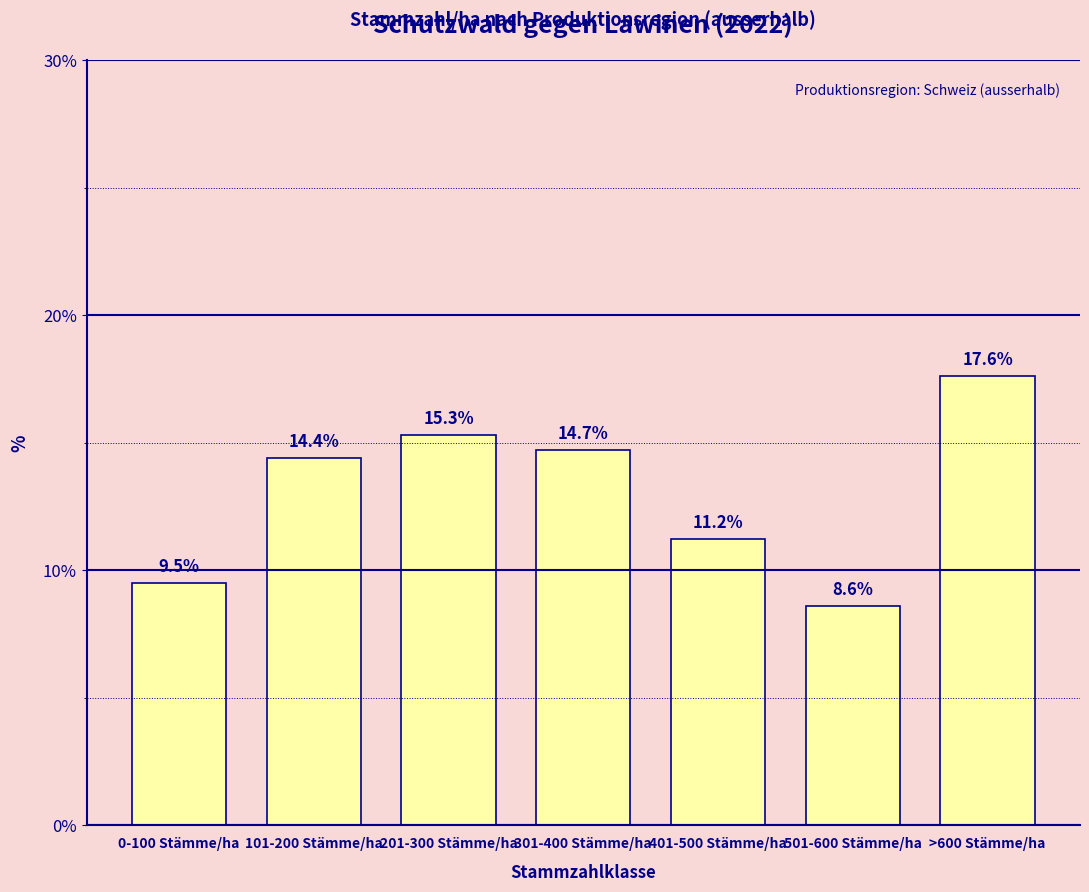

What is the average value?

13.0